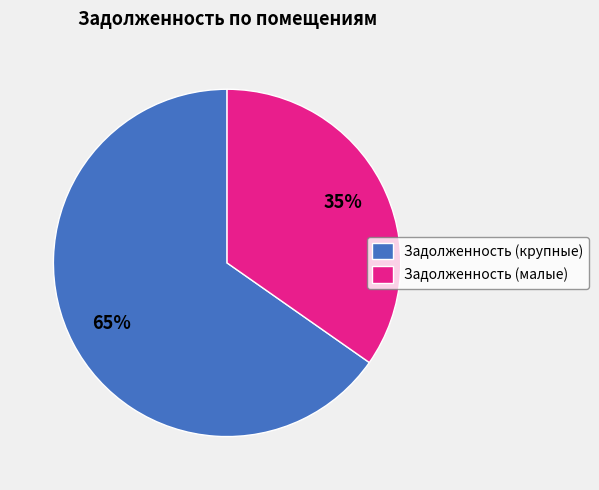

True or false: Задолженность (крупные) accounts for 60% of the total.

False